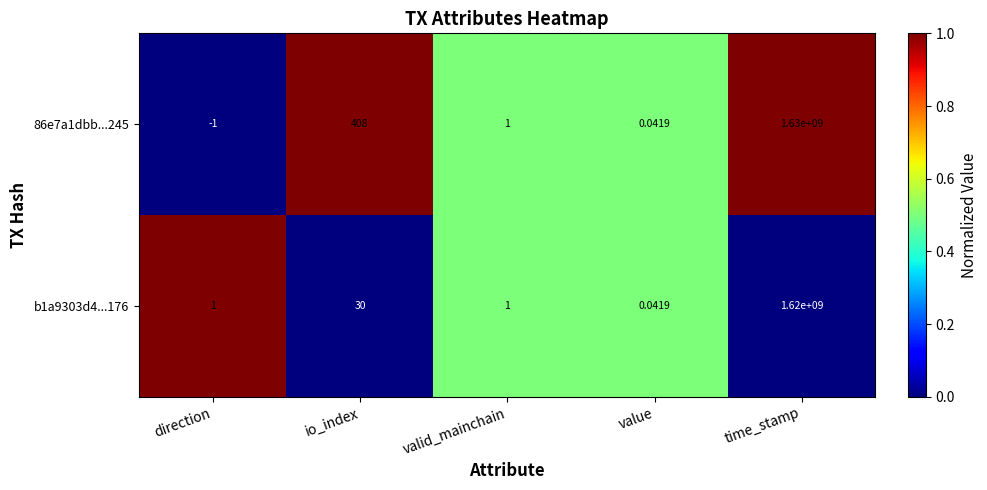

Which series has the widest spread of values?

86e7a1dbb...245